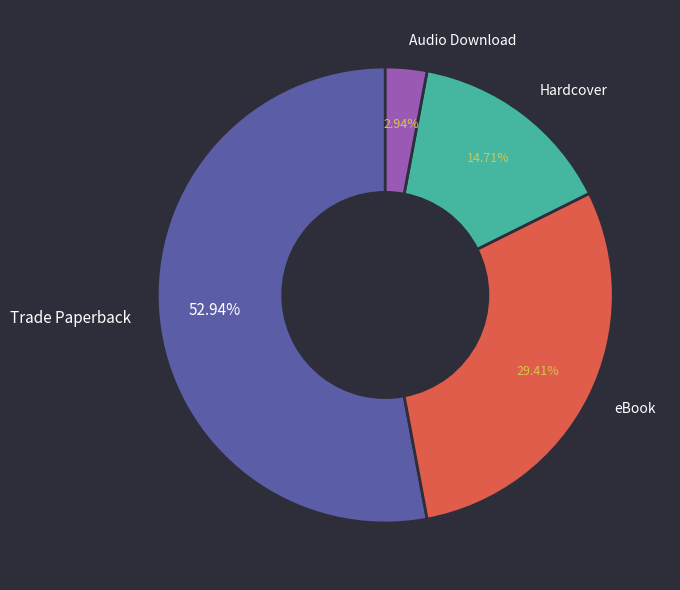

How many segments does this pie chart have?

4